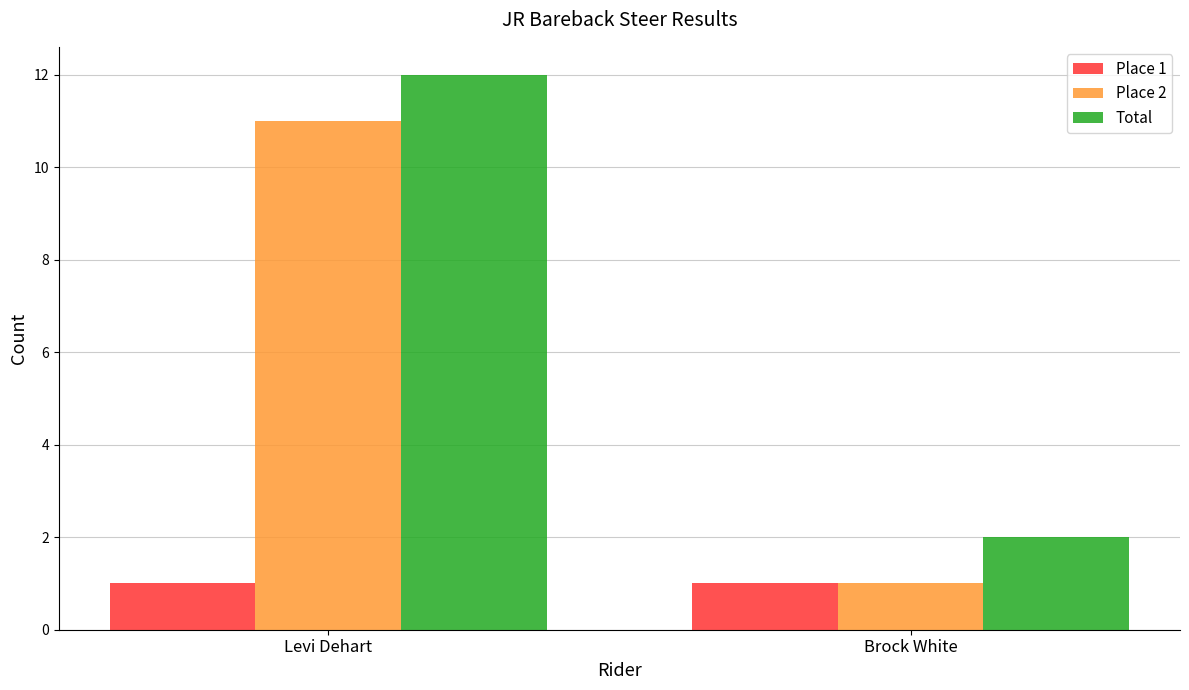

Reading left to right, what are all the values shown in this chart?

Place 1: Levi Dehart=1	Brock White=1
Place 2: Levi Dehart=11	Brock White=1
Total: Levi Dehart=12	Brock White=2